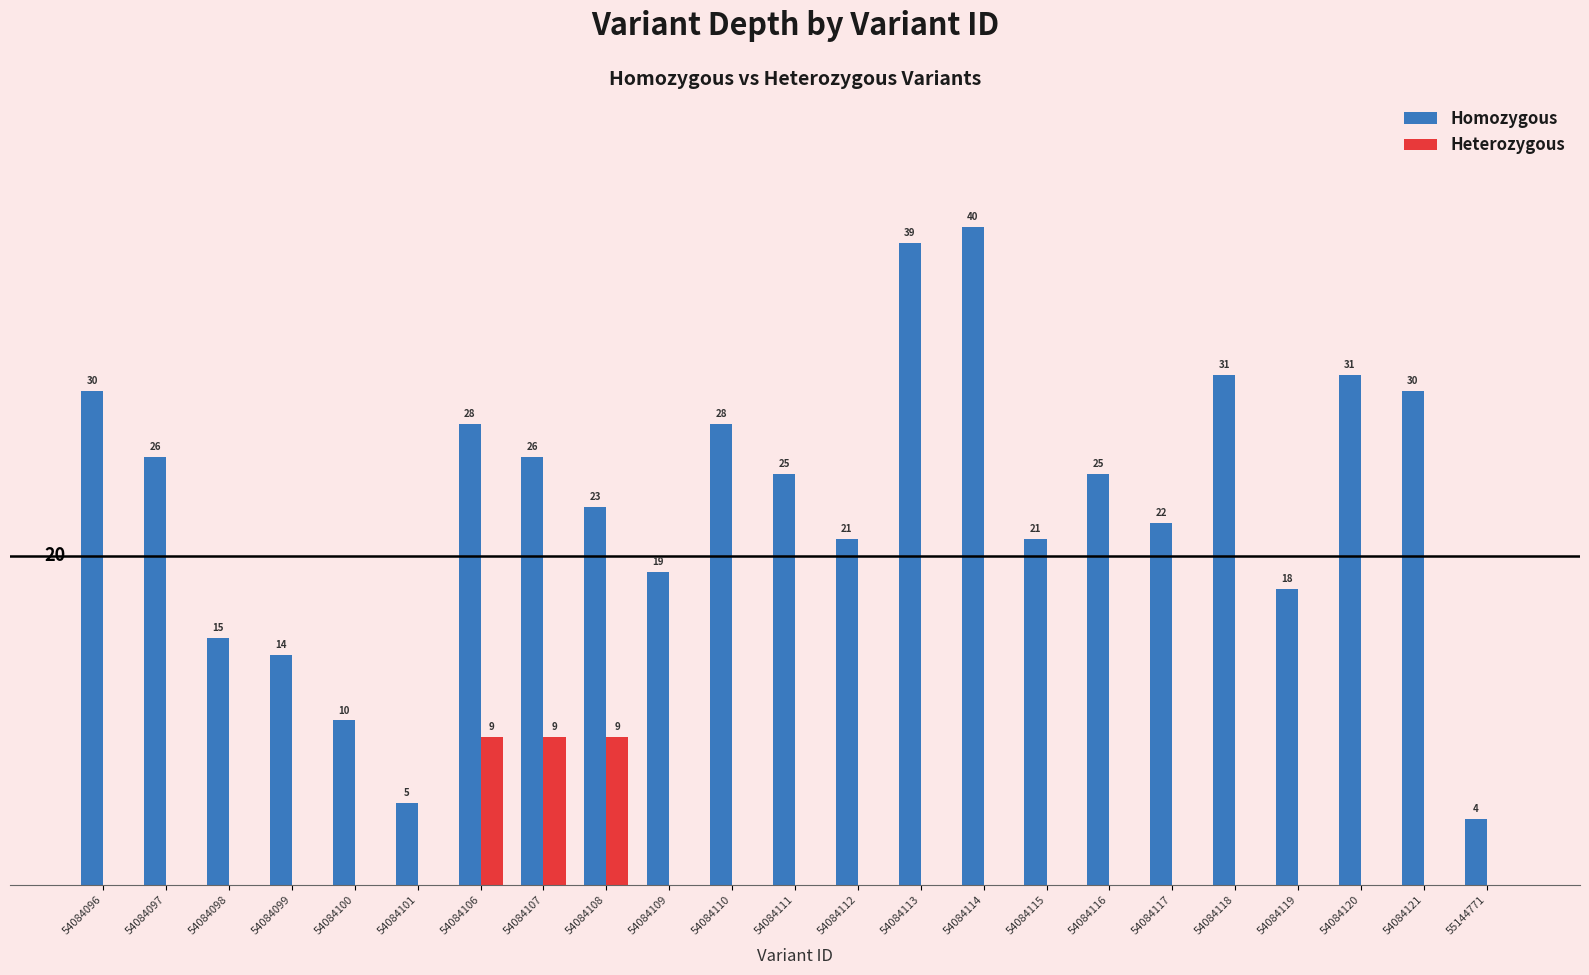

Between 54084099 and 54084118, which series saw the biggest shift?

Homozygous